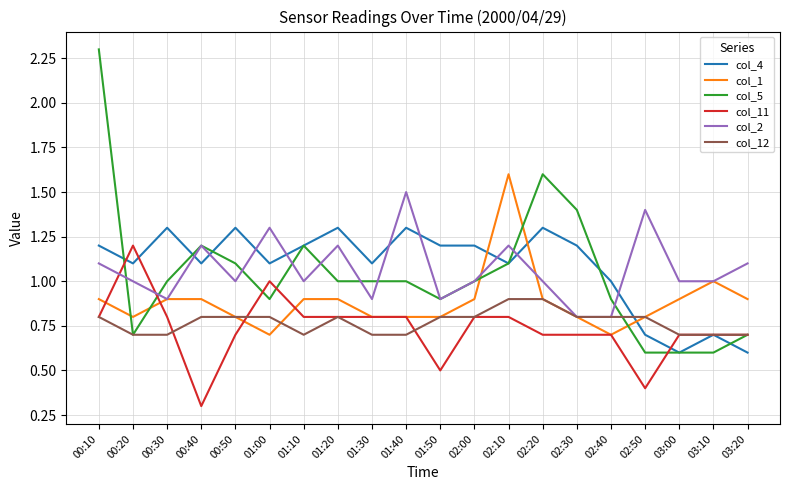

Between 01:10 and 01:30, which series saw the biggest shift?

col_5